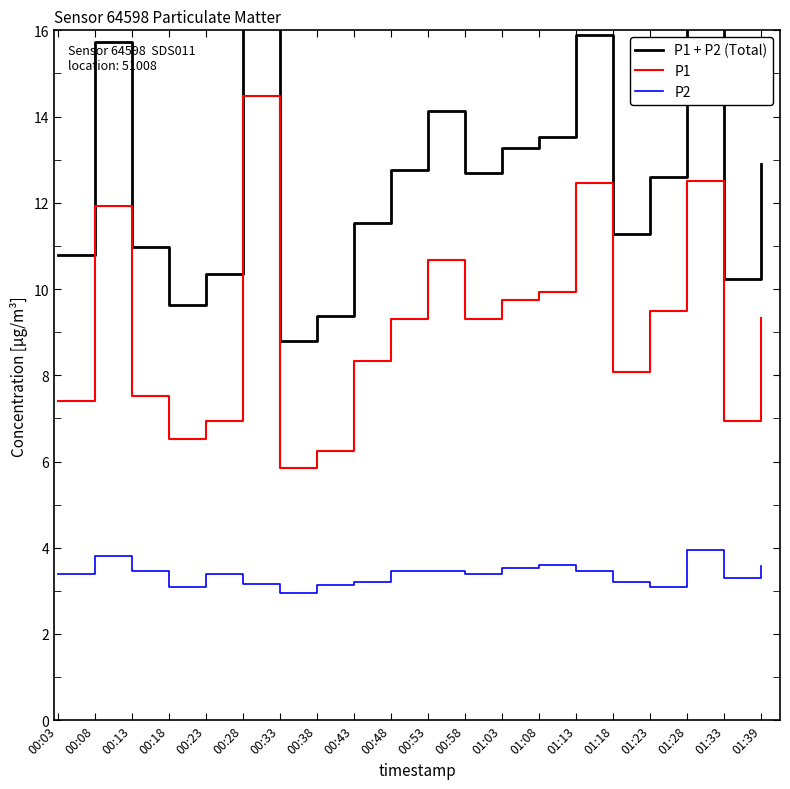

At which category is the sum across all series the highest?

00:28